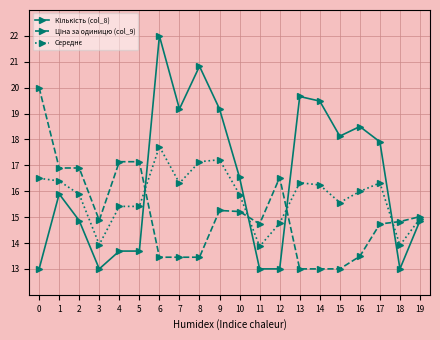

At how many categories does at least one series exceed 19?

7